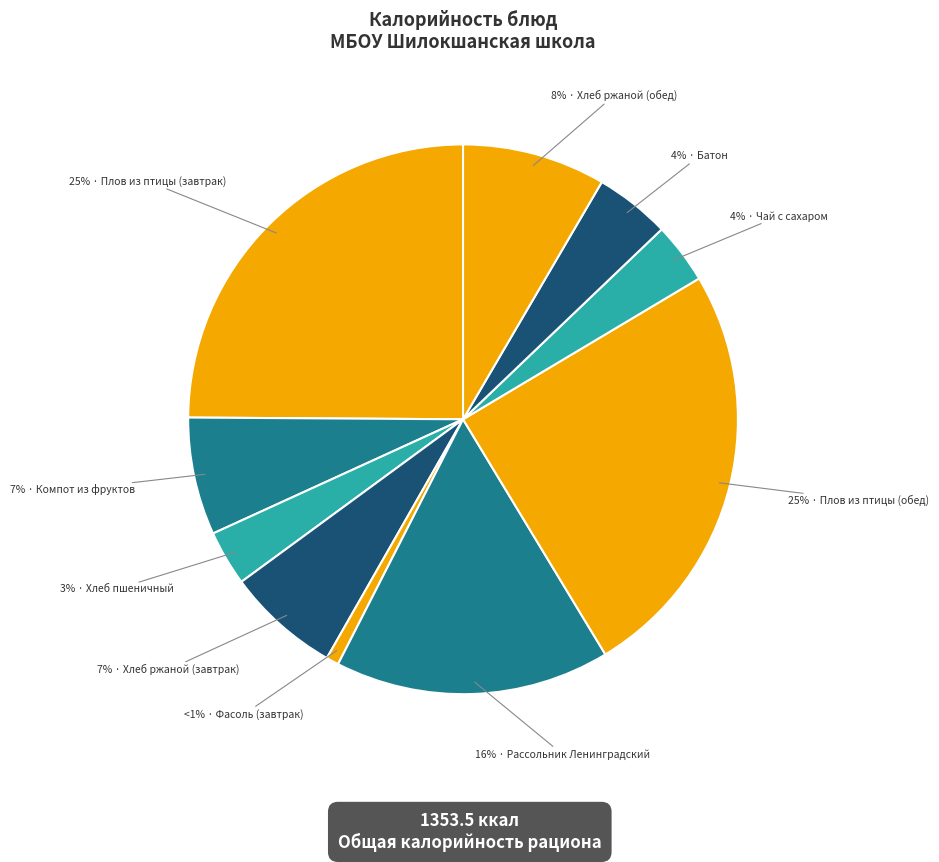

Count the number of slices in the pie.

10